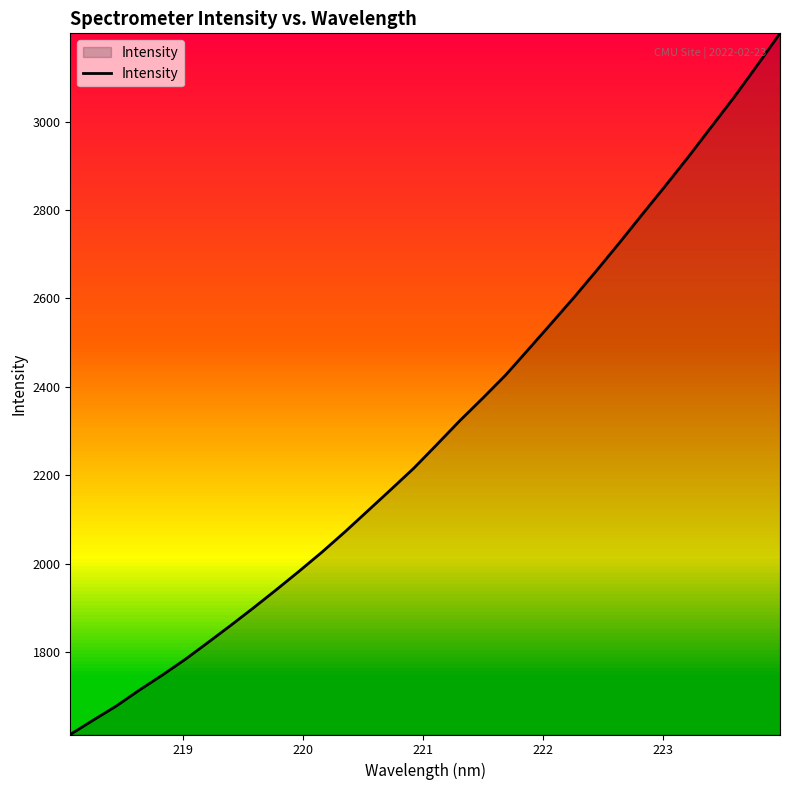

What is the difference between the maximum and minimum values?

1586.8